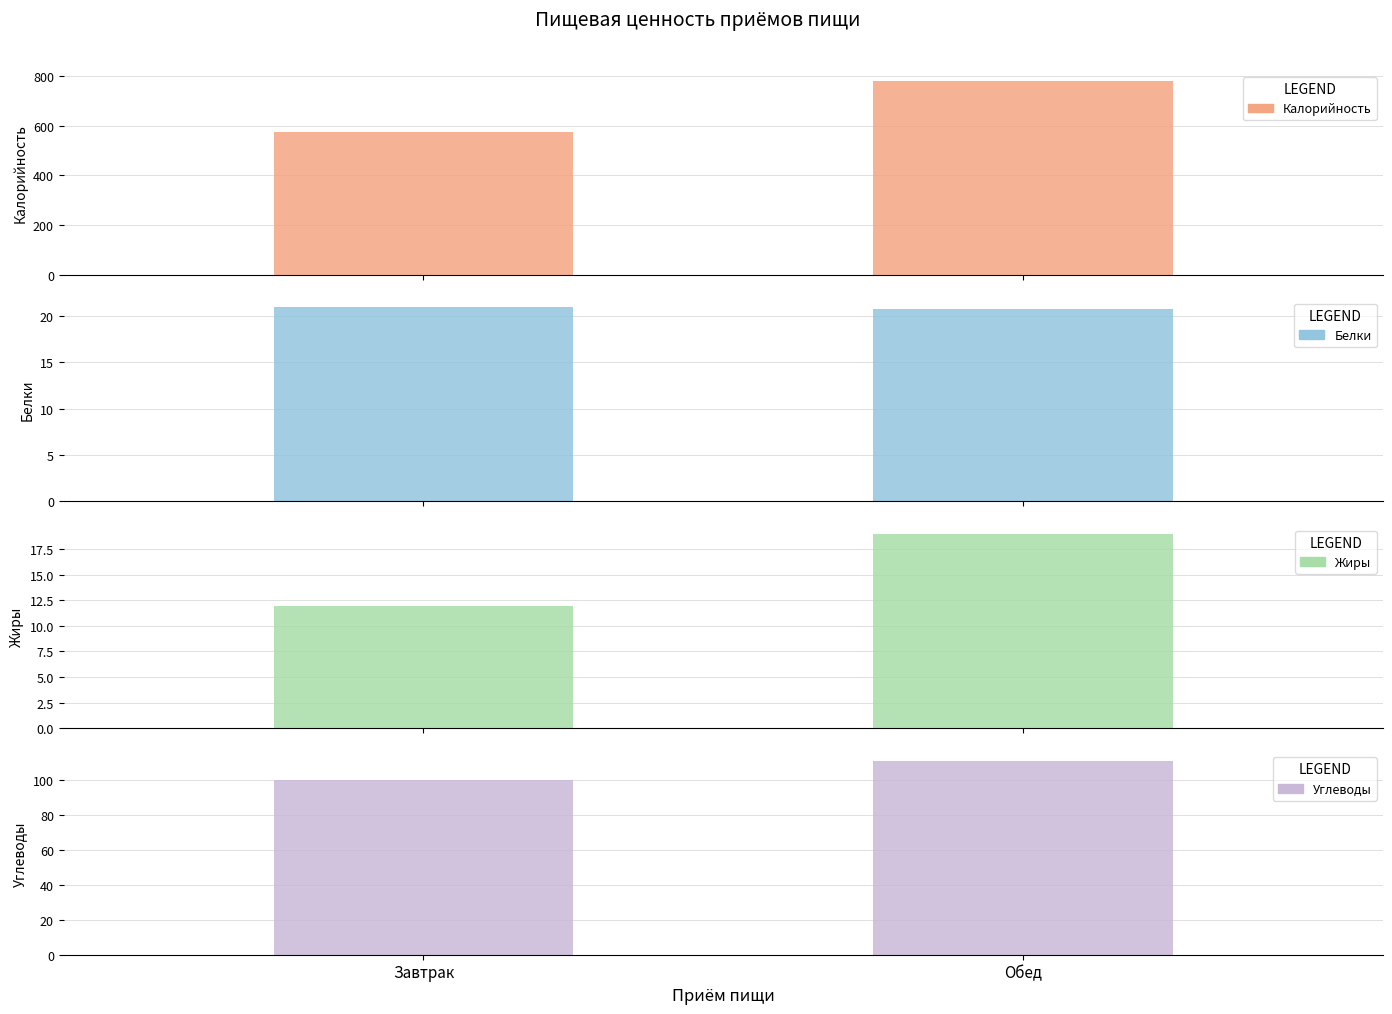

What is the difference between the maximum and minimum values in the Белки series?

0.1